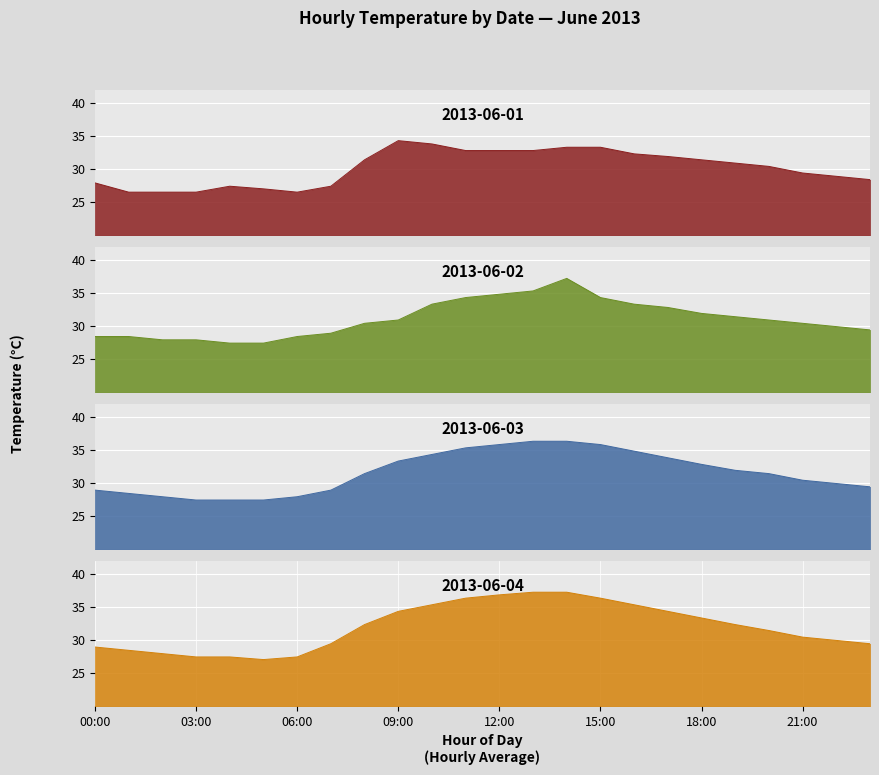

Where is 2013-06-04 nearest to the value 32?

8